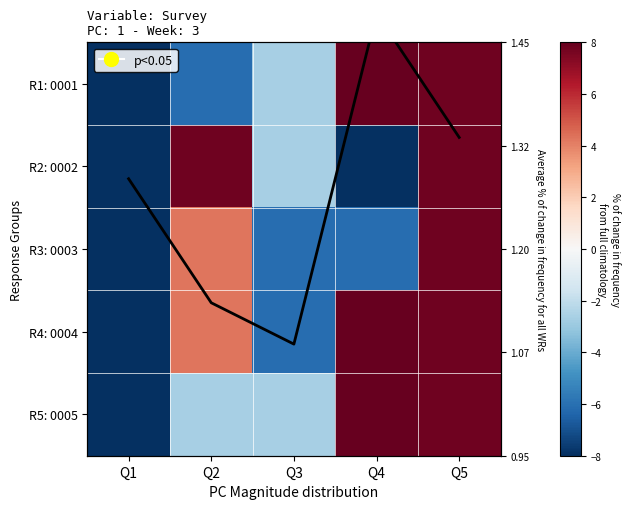

Which series has the largest total across all categories?

line